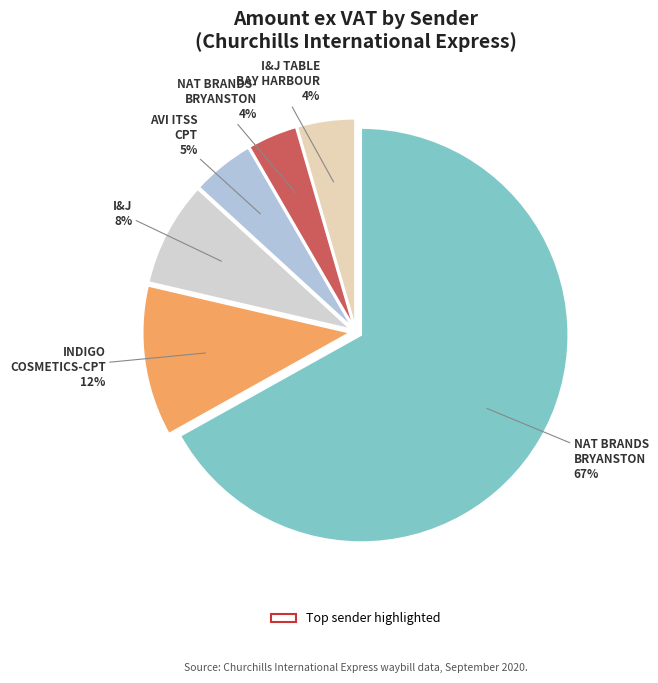

How many slices are in this pie chart?

6